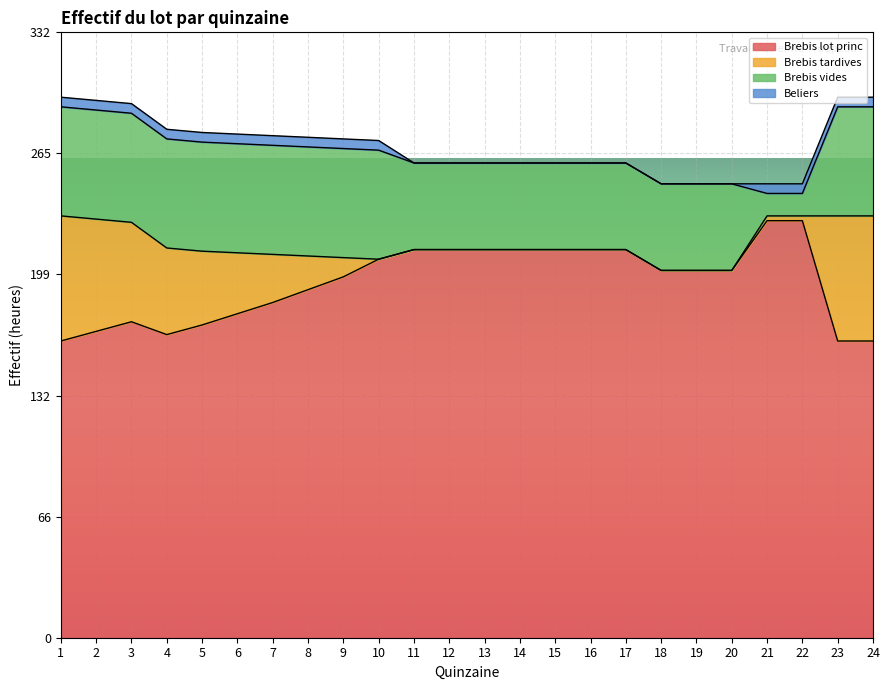

What is the value of the Brebis vides point at the 10th from the left?

59.9